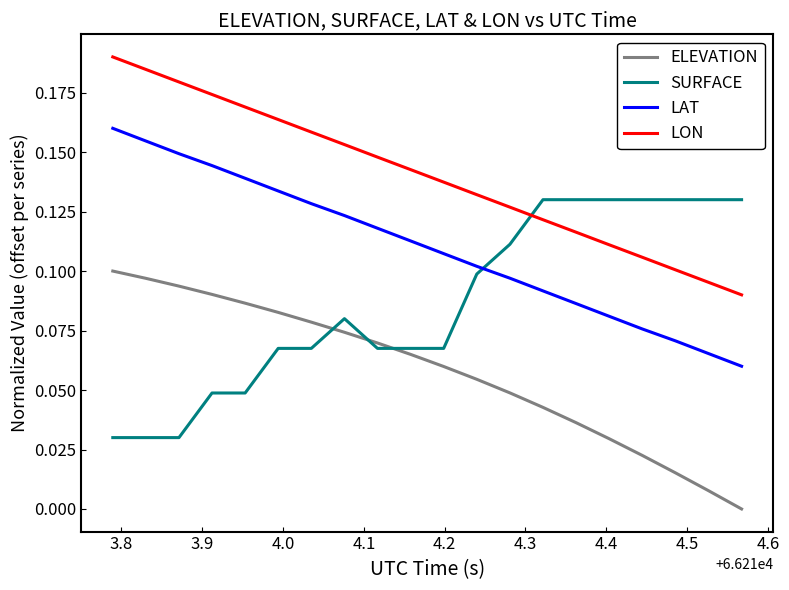

Which series has the largest total across all categories?

LON